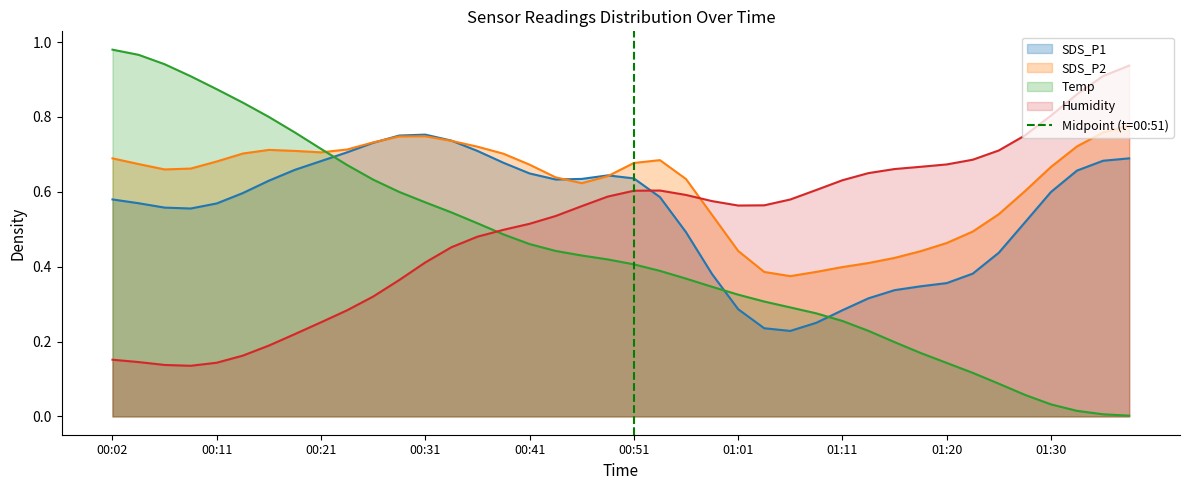

After their last crossing, which series has the higher values: Humidity or Temp?

Humidity